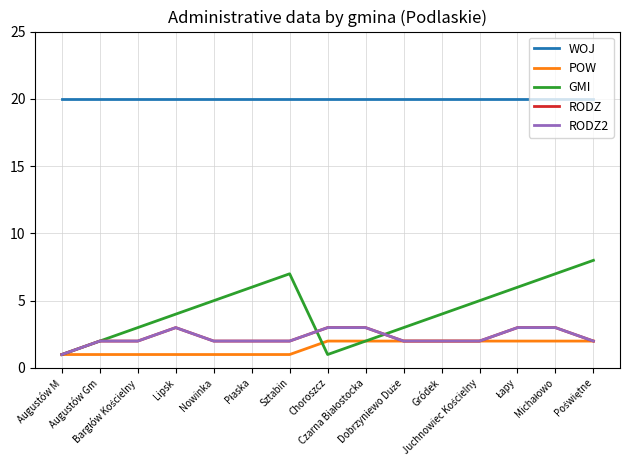

Does the chart display data point markers on the line(s)?

No